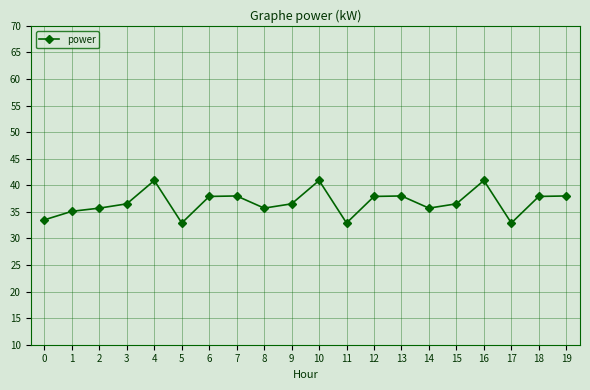

Which has a higher value, 9 or 4?

4